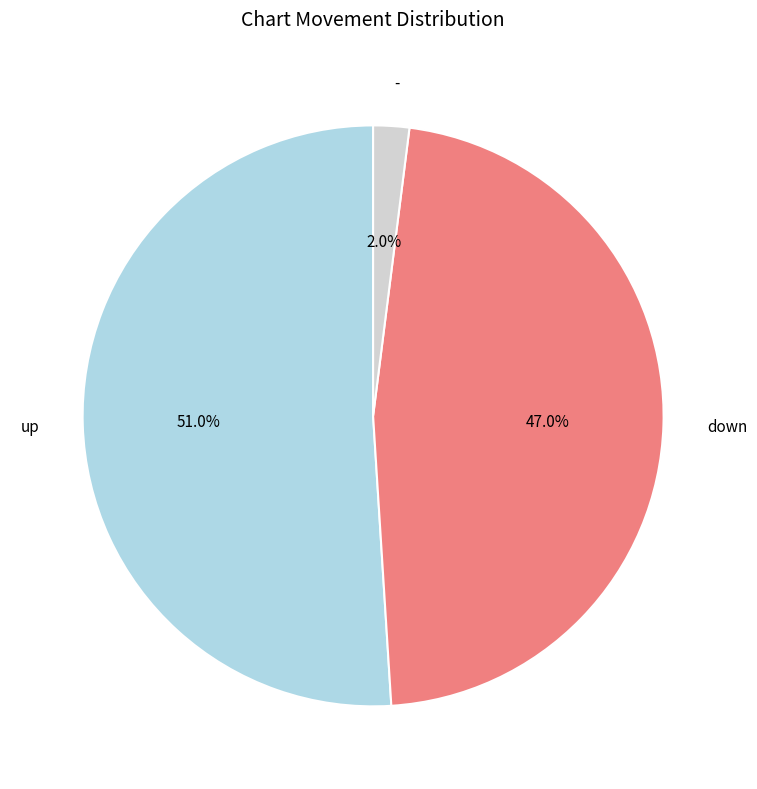

To the nearest percent, what is the average slice percentage?

33%